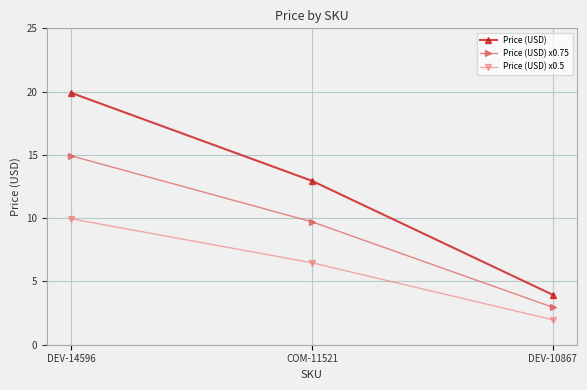

Between COM-11521 and DEV-10867, which series saw the biggest shift?

Price (USD)